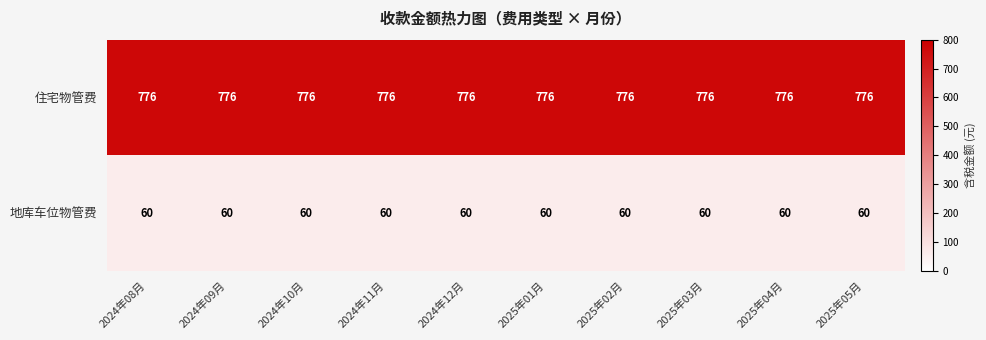

Is it true that 住宅物管费 equals 776 at 2025年05月?

True